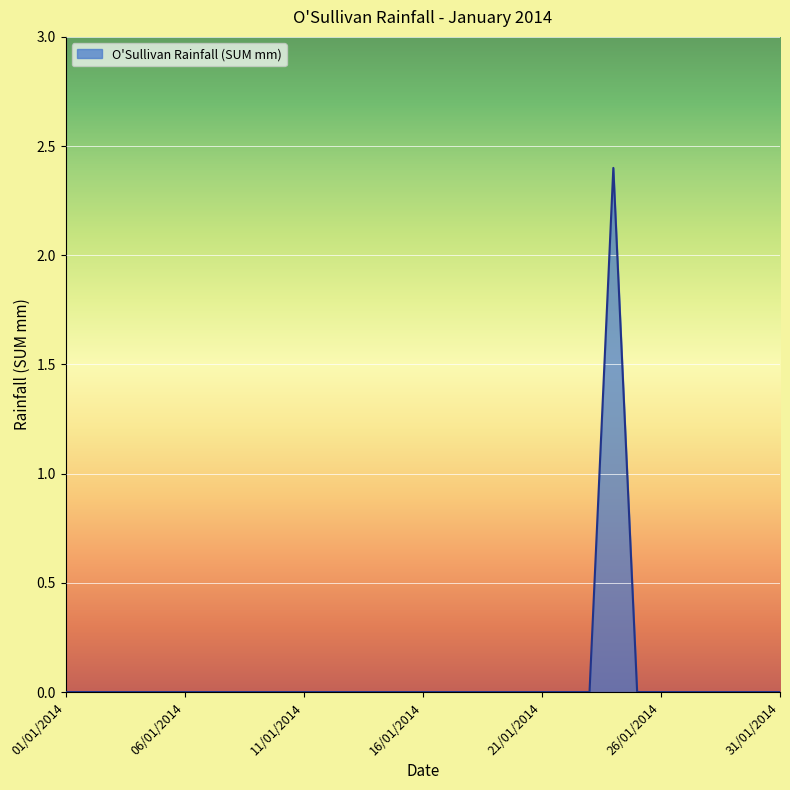

What is the greatest value displayed?

2.4